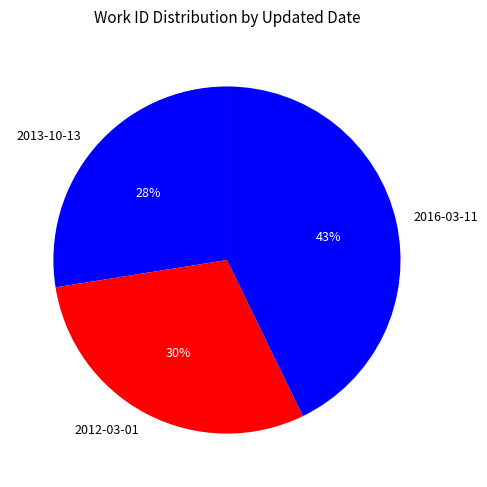

To the nearest percent, what is the difference between the 2016-03-11 and 2013-10-13 slice percentages?

15%